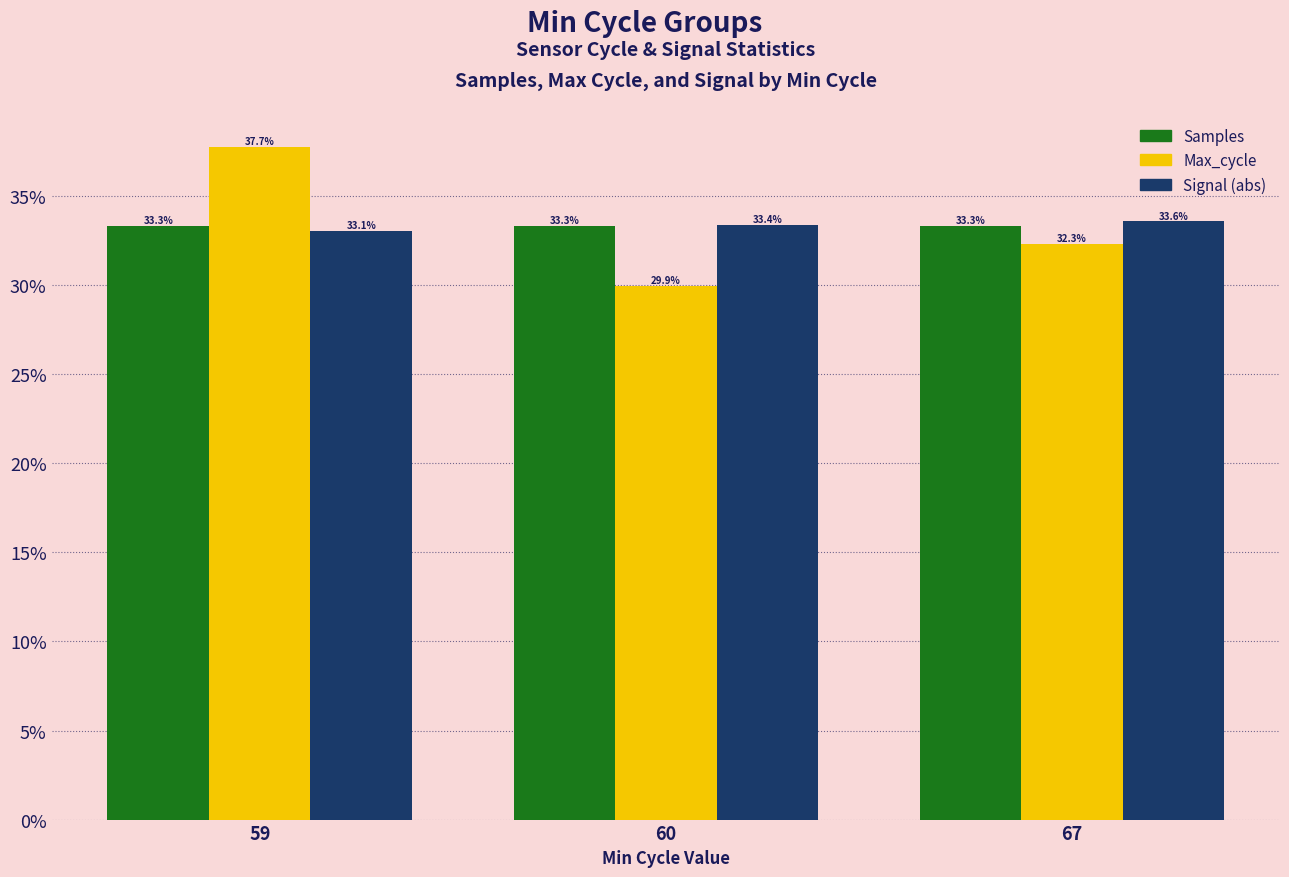

Which category has the highest value across all series?

59